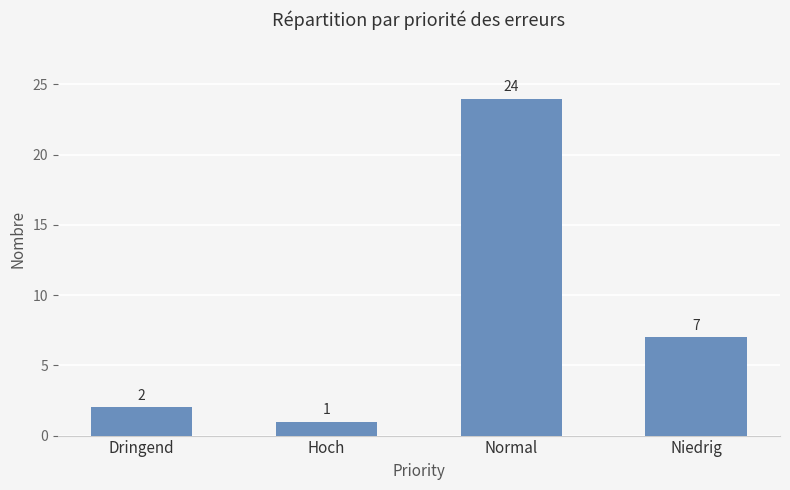

What is the greatest value displayed?

24